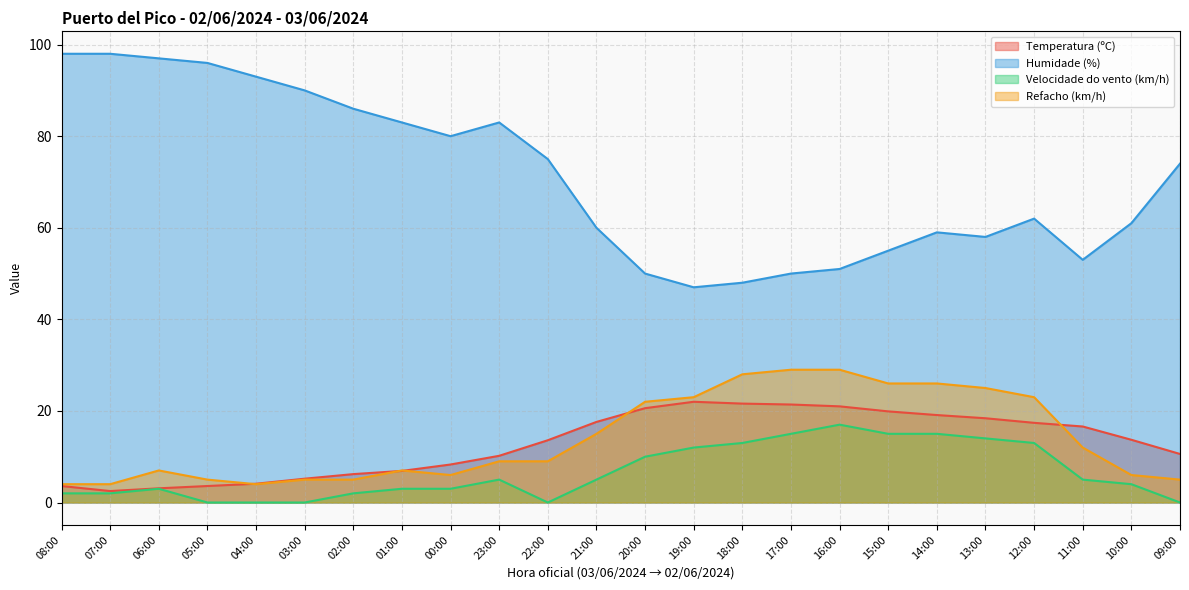

How many values in the Humidade (%) series are below 74?

12